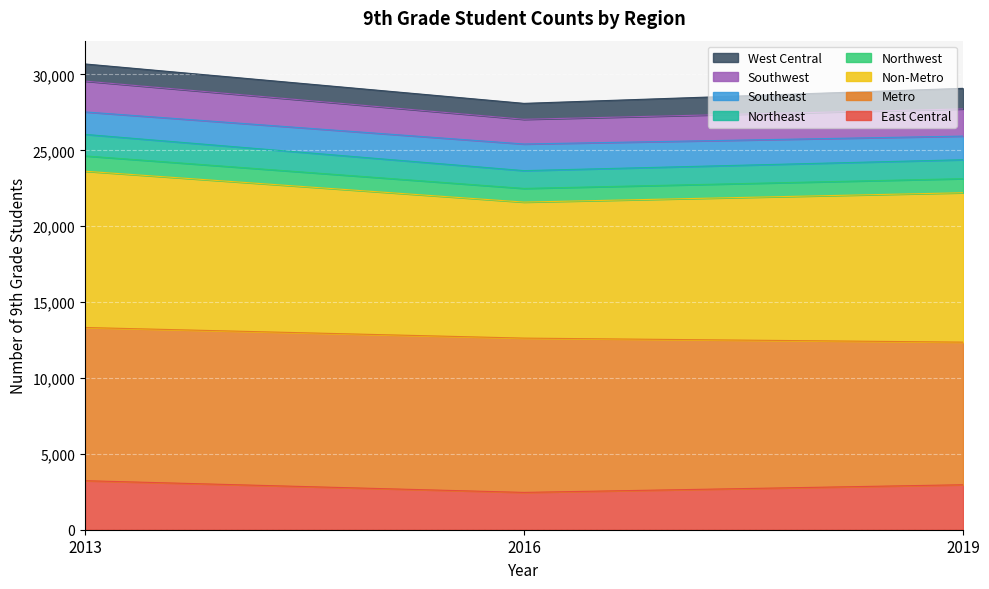

Which has a higher value, 2019 or 2013?

2013